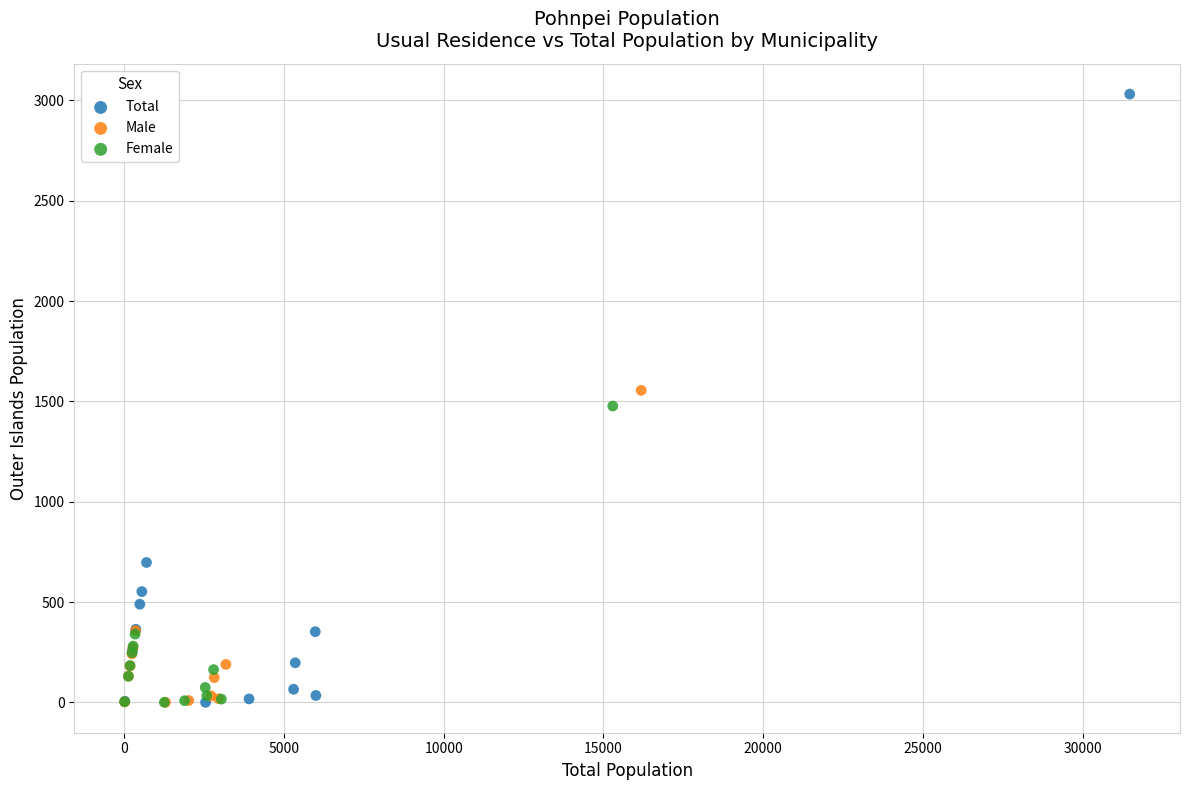

Which series has the largest Y range (max minus min)?

Total